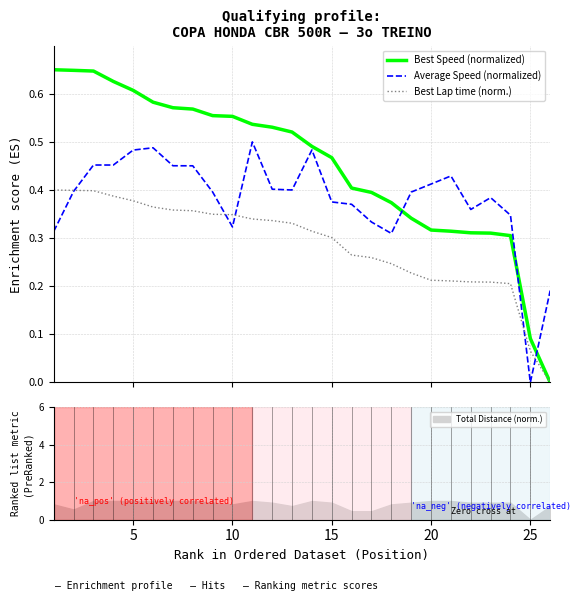

Count the Best Lap time (norm.) values in the range 0 to 1.

26